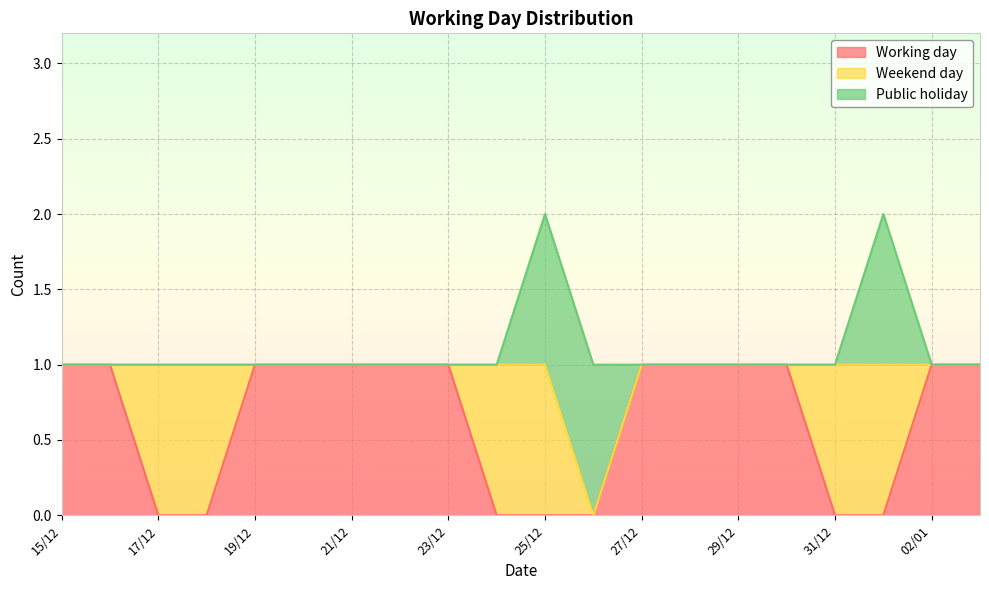

What is the highest value of the Working day series?

1